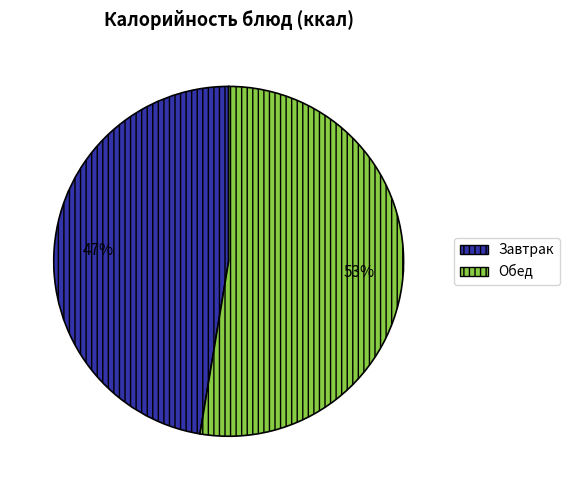

True or false: Завтрак accounts for 47% of the total.

True